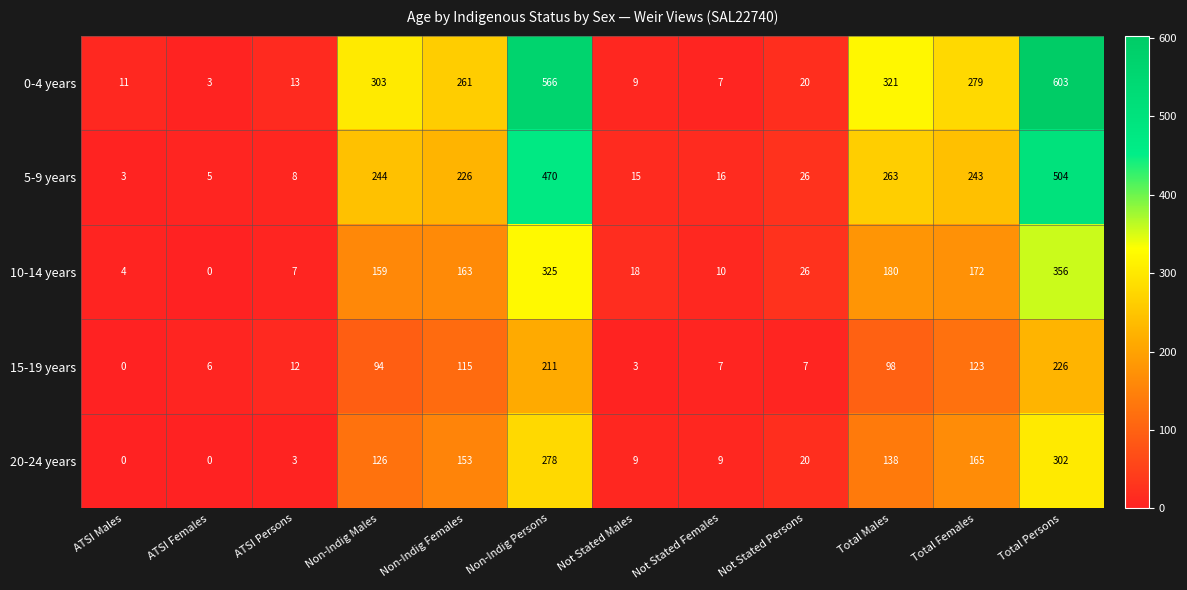

At which label is 5-9 years closest to 253?

Non-Indig Males